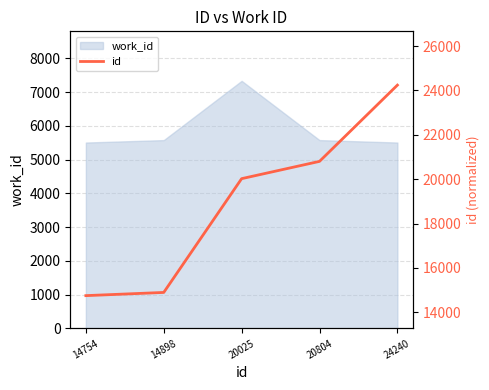

The value at 24240 is 24240. True or false?

True